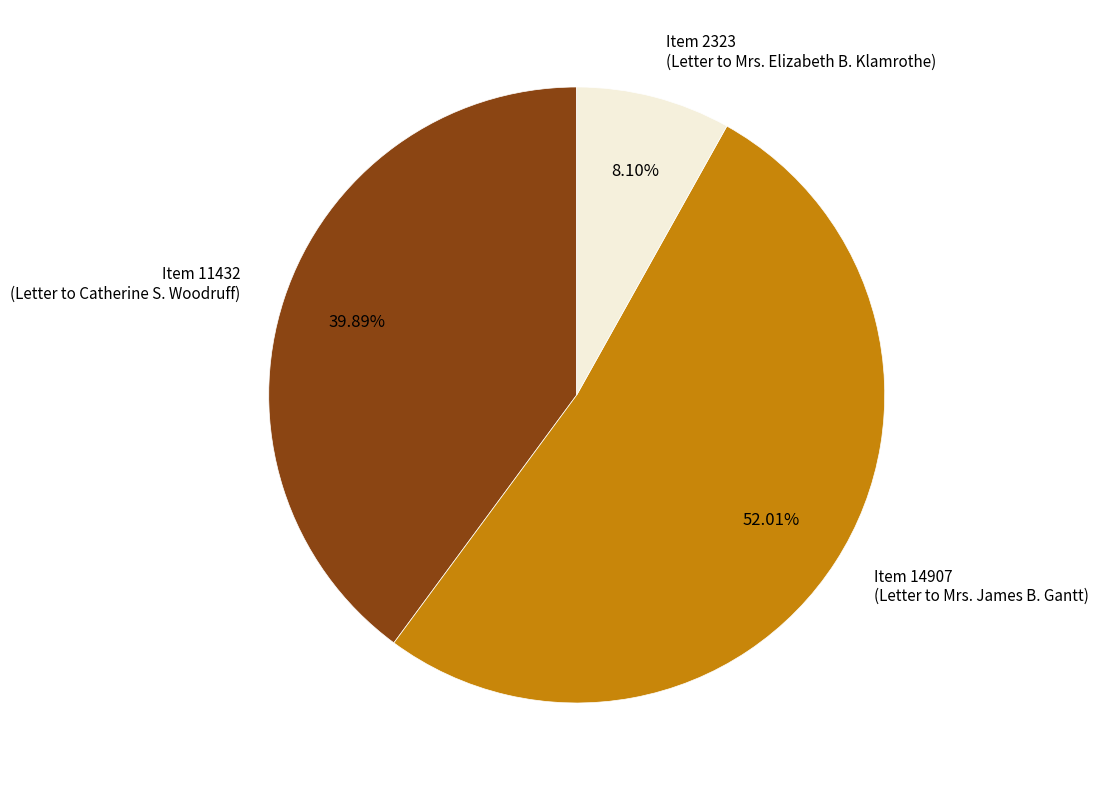

What is the smallest slice in the pie chart?

Item 2323 (Letter to Mrs. Elizabeth B. Klamrothe)